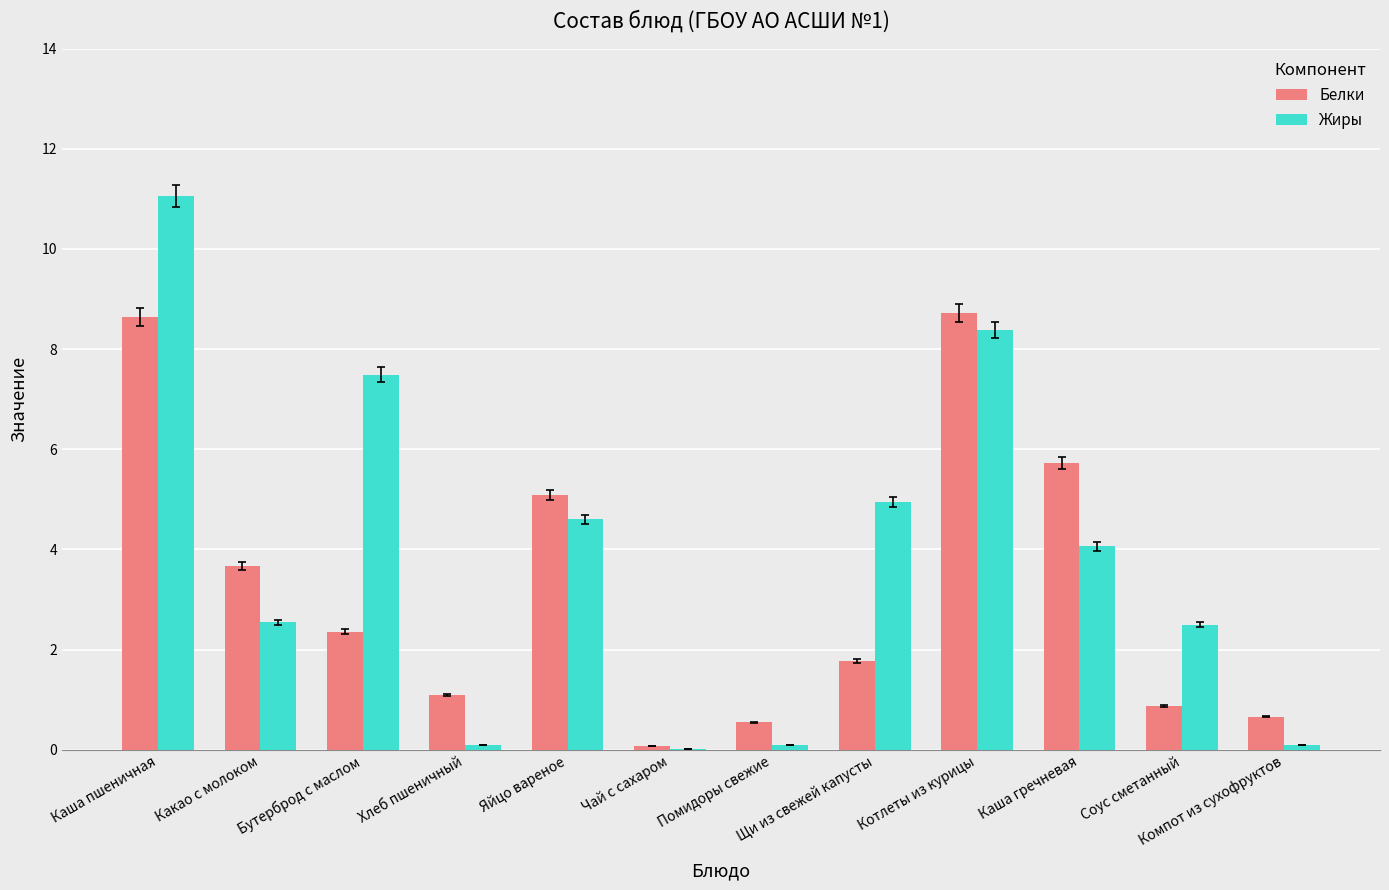

Which series changed the most between Котлеты из курицы and Компот из сухофруктов?

Жиры